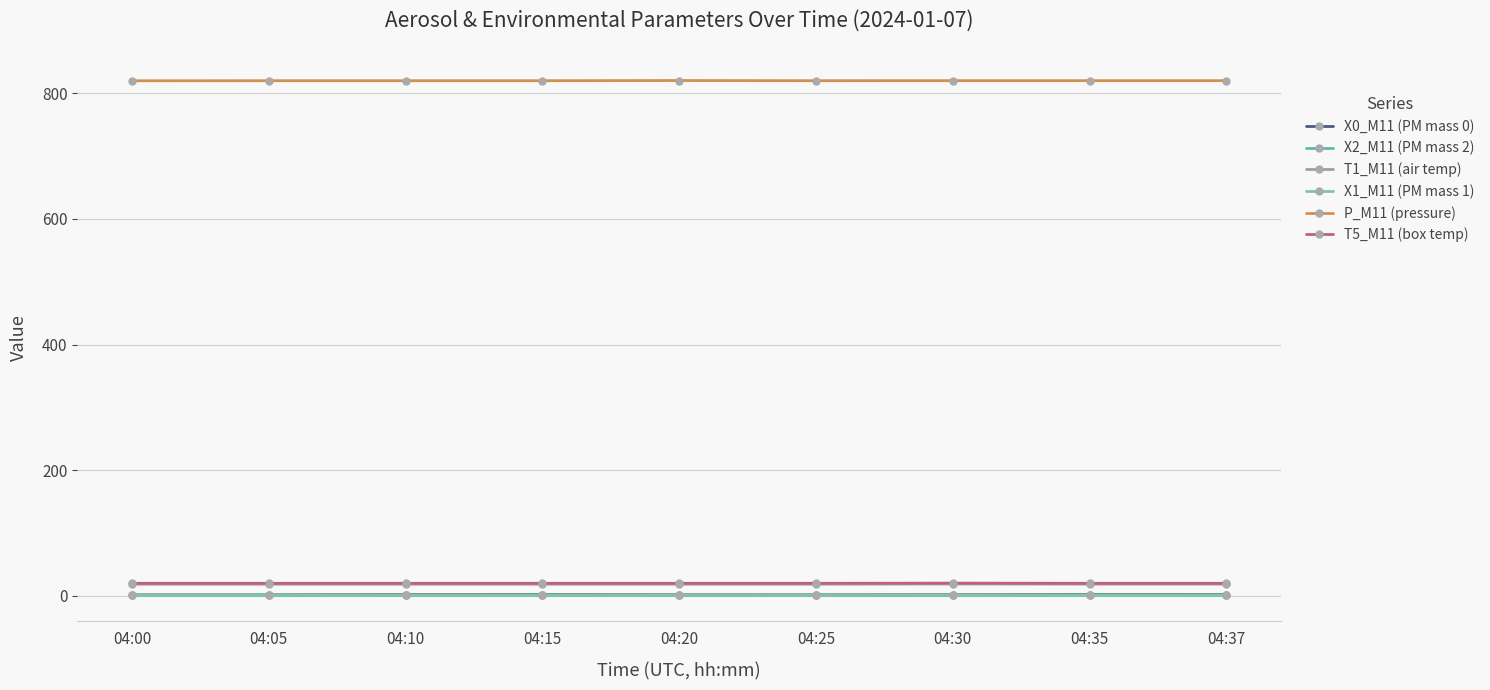

The T5_M11 (box temp) series shows 20.0 at 04:10. True or false?

True